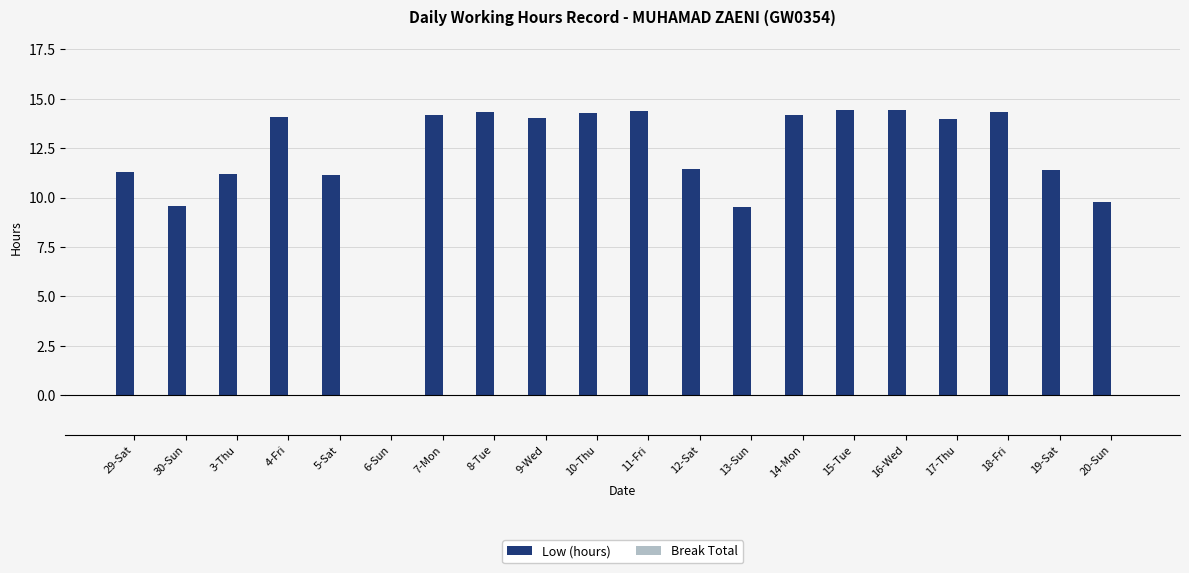

Count the number of data series in this chart.

1